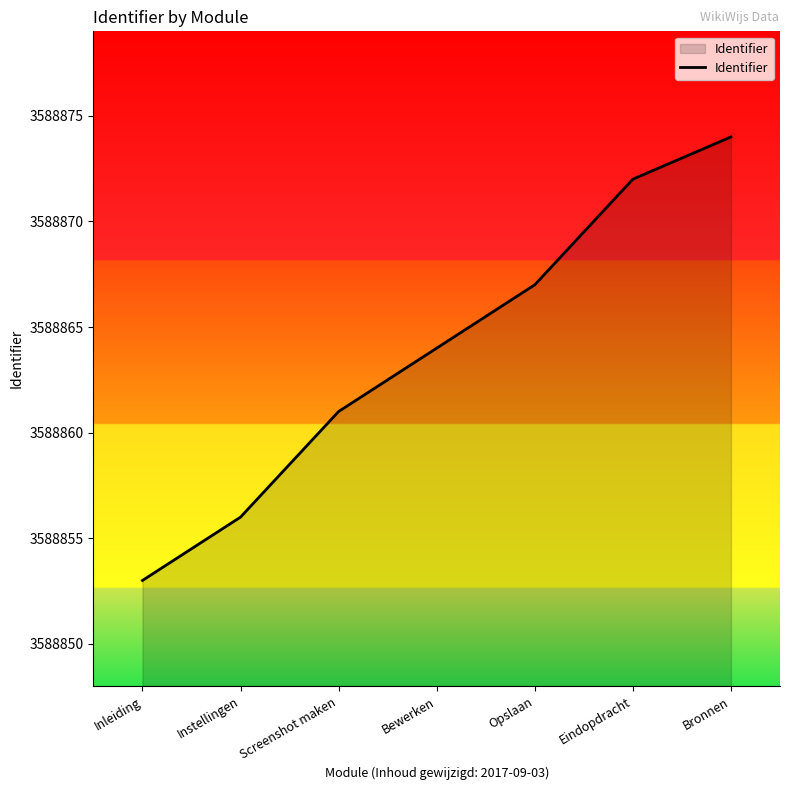

List the labels in order of value, smallest first.

Inleiding, Instellingen, Screenshot maken, Bewerken, Opslaan, Eindopdracht, Bronnen